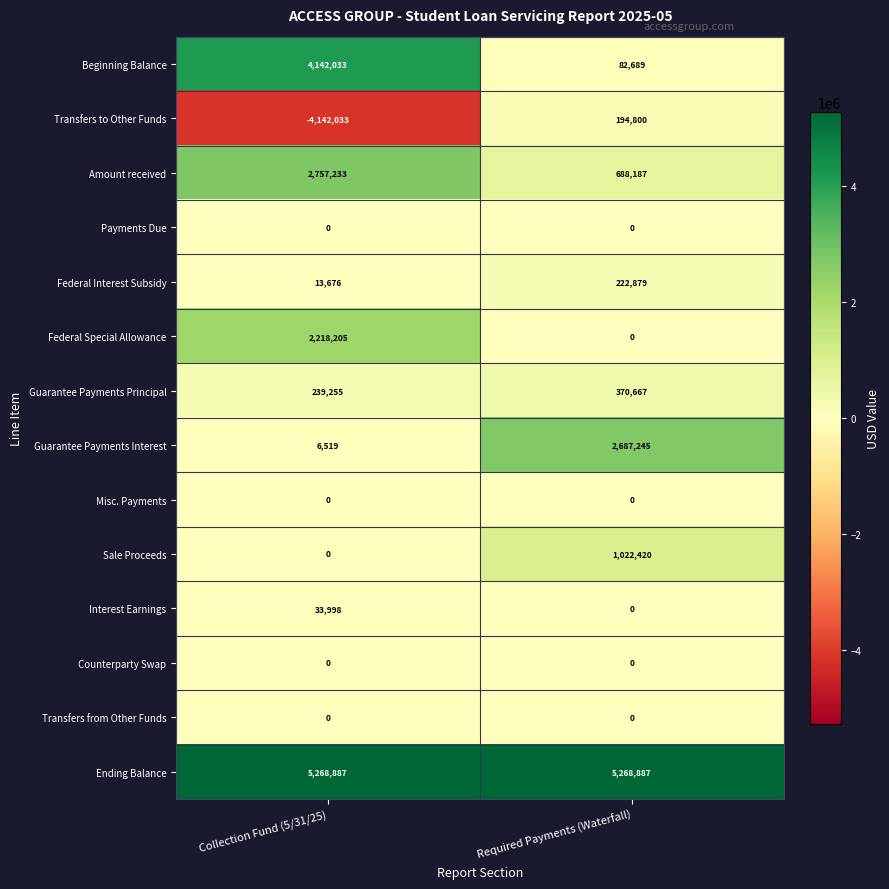

Between Collection Fund (5/31/25) and Required Payments (Waterfall), which series saw the biggest shift?

Transfers to Other Funds